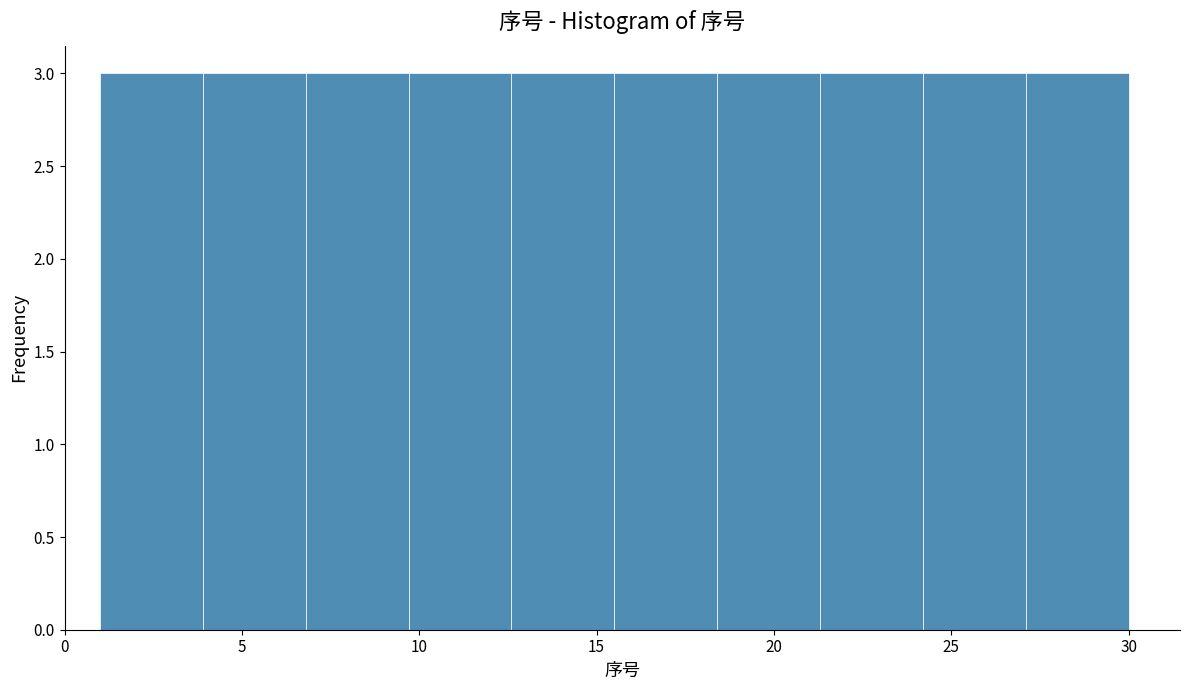

Reading left to right, transcribe this chart: for each bar, give the range it covers on the x-axis and its height. Neither the bar edges nor the heights are printed on the chart, so give them approximately, as read against the axes.

1.0 to 3.9: 3
3.9 to 6.8: 3
6.8 to 9.7: 3
9.7 to 12.6: 3
12.6 to 15.5: 3
15.5 to 18.4: 3
18.4 to 21.3: 3
21.3 to 24.2: 3
24.2 to 27.1: 3
27.1 to 30.0: 3